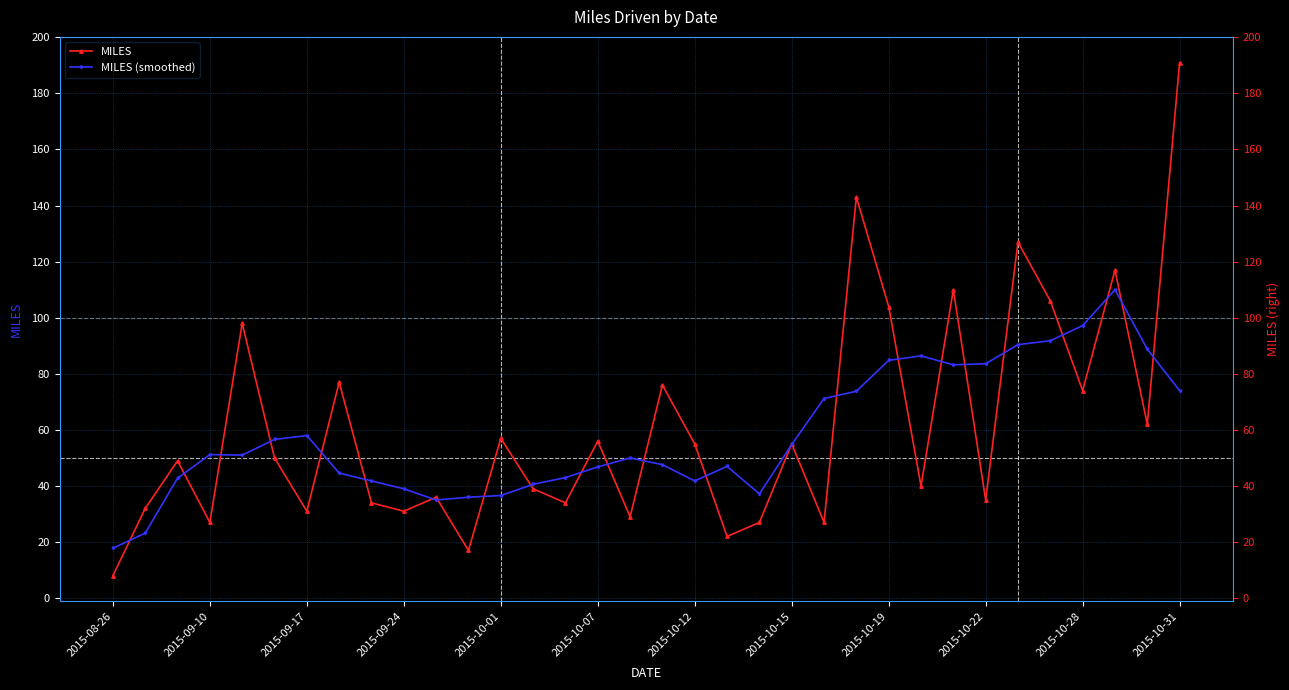

Which category has the lowest value in the MILES series?

2015-08-26